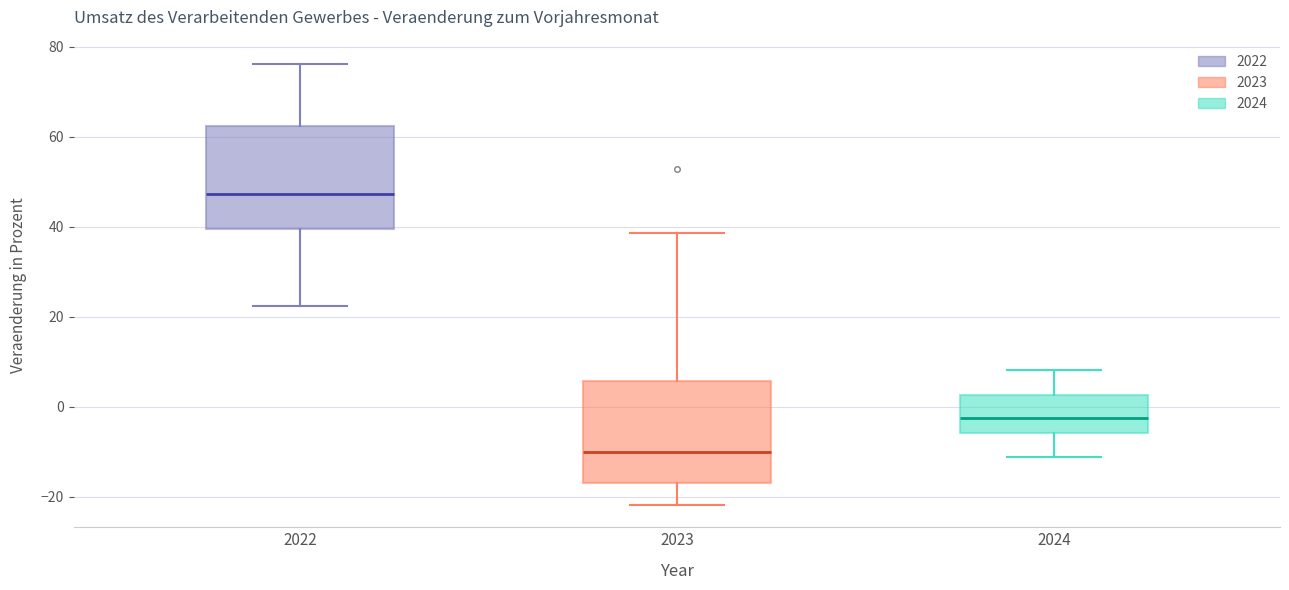

Where does the upper whisker of the box at x = 2023 end on the y-axis? The values are not printed on the chart, so give them approximately, as read against the axis.

38